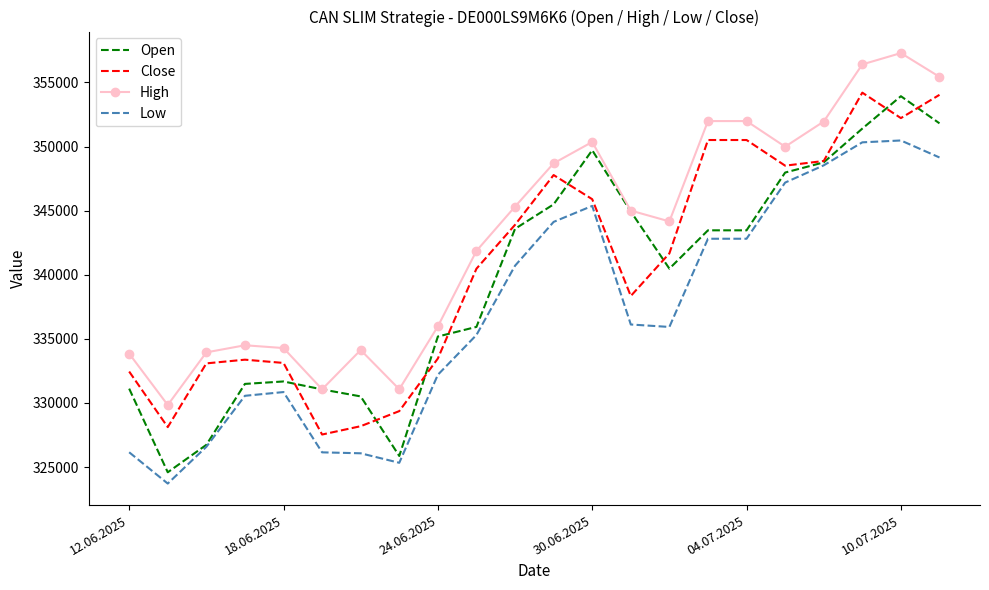

Count the number of data series in this chart.

4